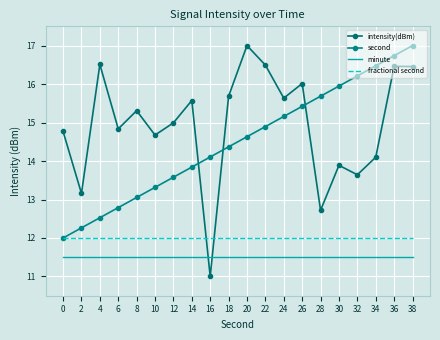

What is the difference between the highest and lowest values at 6?

3.3